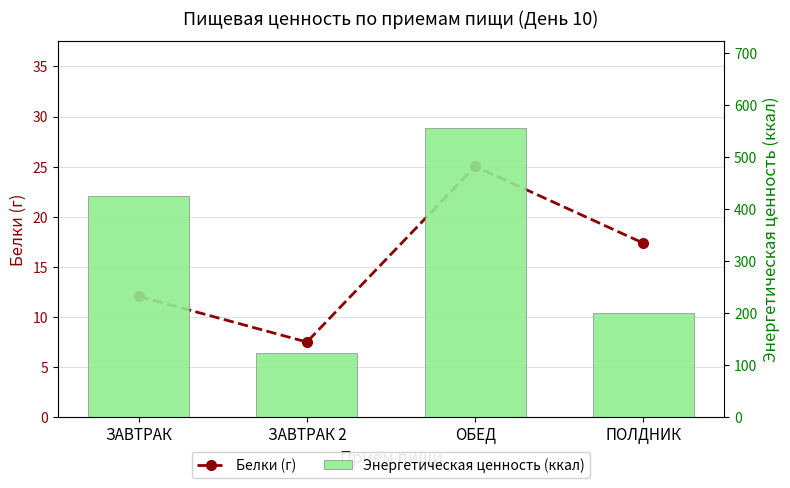

Rank the series by their average value, from highest to lowest.

Энергетическая ценность (ккал), Белки (г)